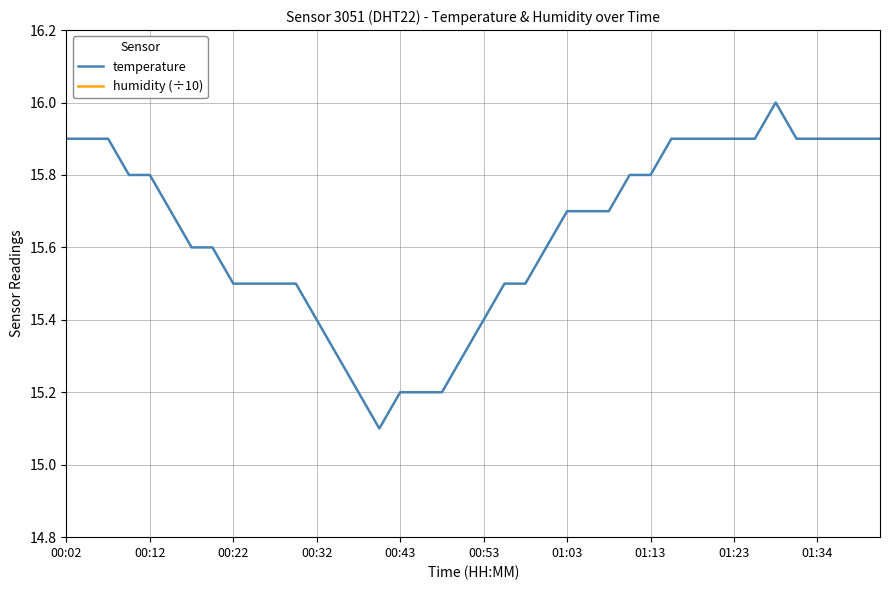

Reading left to right, transcribe all the data shown in this chart.

temperature: 15.9	15.9	15.9	15.8	15.8	15.7	15.6	15.6	15.5	15.5	15.5	15.5	15.4	15.3	15.2	15.1	15.2	15.2	15.2	15.3	15.4	15.5	15.5	15.6	15.7	15.7	15.7	15.8	15.8	15.9	15.9	15.9	15.9	15.9	16.0	15.9	15.9	15.9	15.9	15.9
humidity (÷10): 10.0	10.0	10.0	10.0	10.0	10.0	10.0	10.0	10.0	10.0	10.0	10.0	10.0	10.0	10.0	10.0	10.0	10.0	10.0	10.0	10.0	10.0	10.0	10.0	10.0	10.0	10.0	10.0	10.0	10.0	10.0	10.0	10.0	10.0	10.0	10.0	10.0	10.0	10.0	10.0